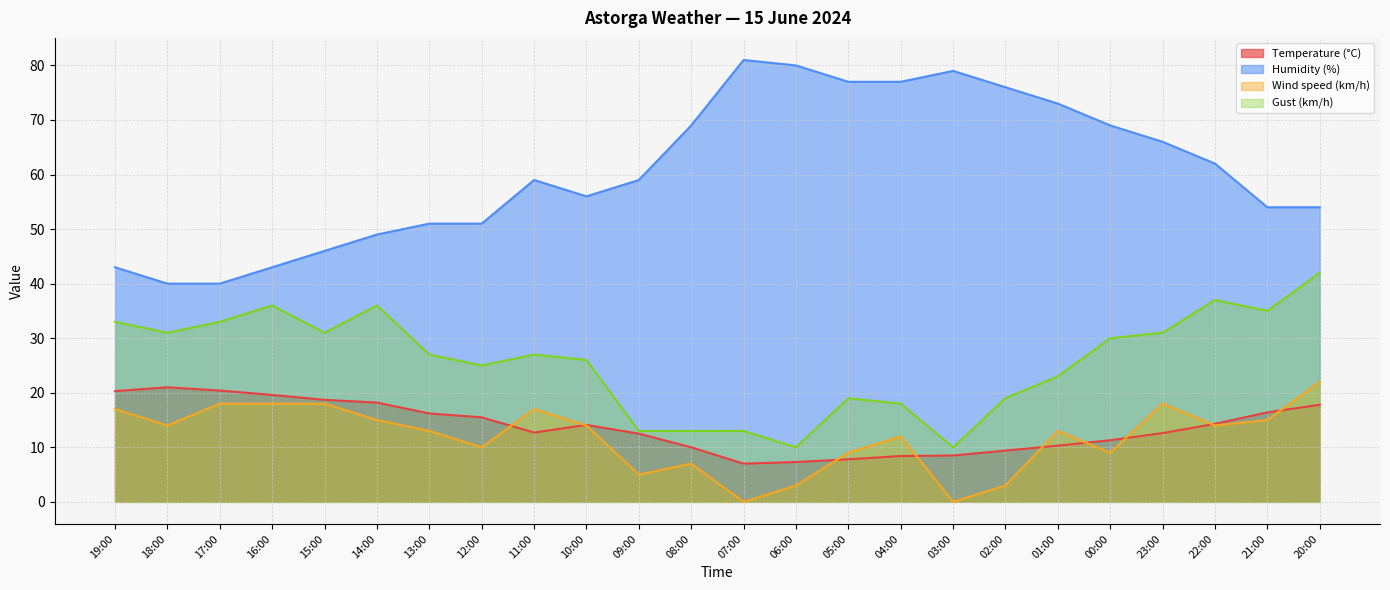

What is the difference between the second highest and minimum values in the Humidity (%) series?

40.0